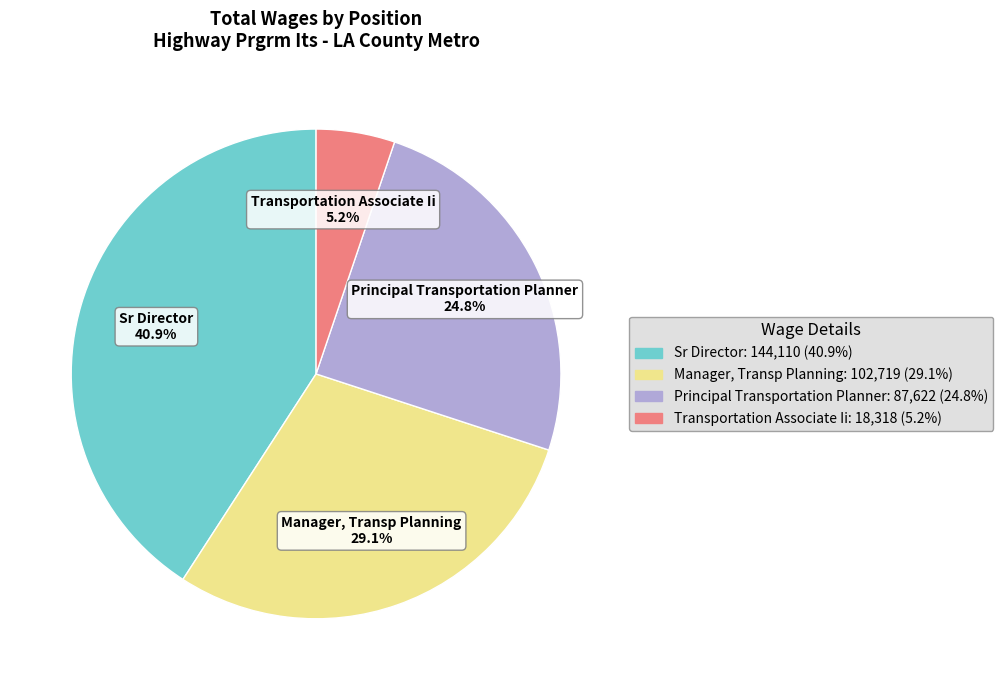

To the nearest percent, what portion does Principal Transportation Planner represent?

25%